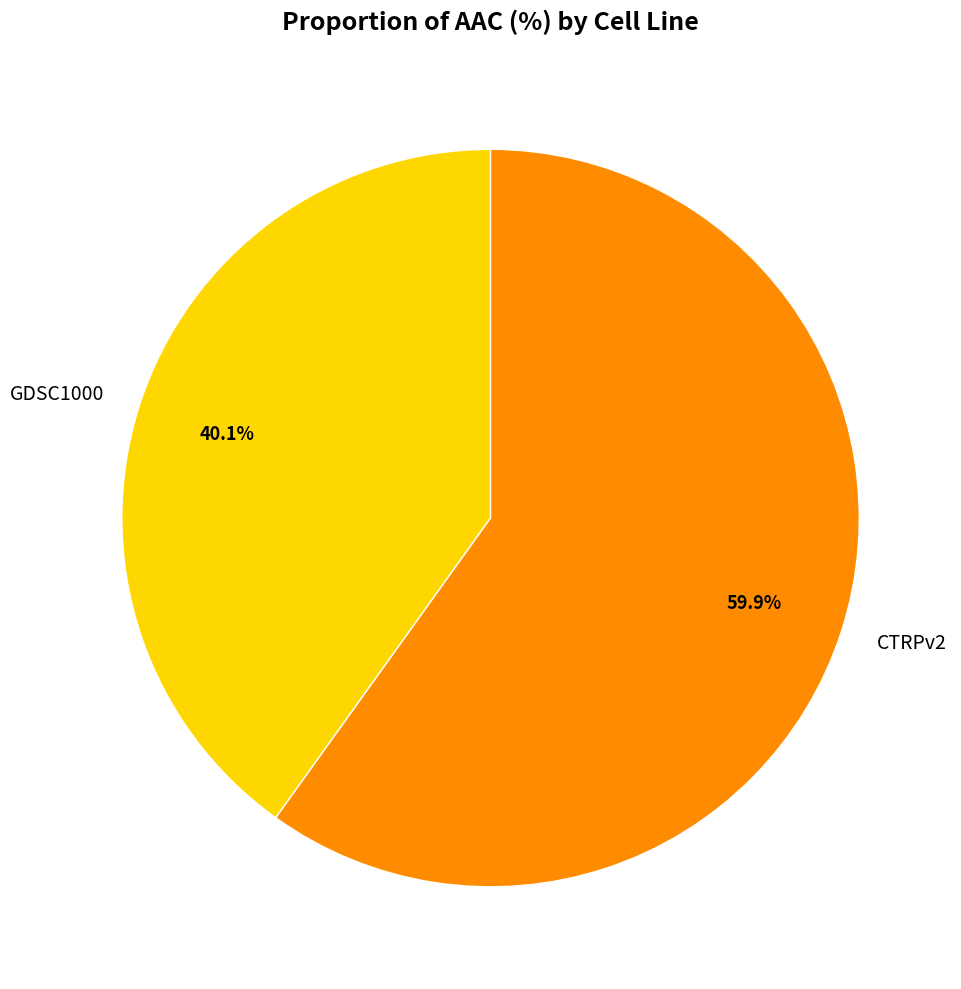

Which category has the smallest portion of the pie?

GDSC1000